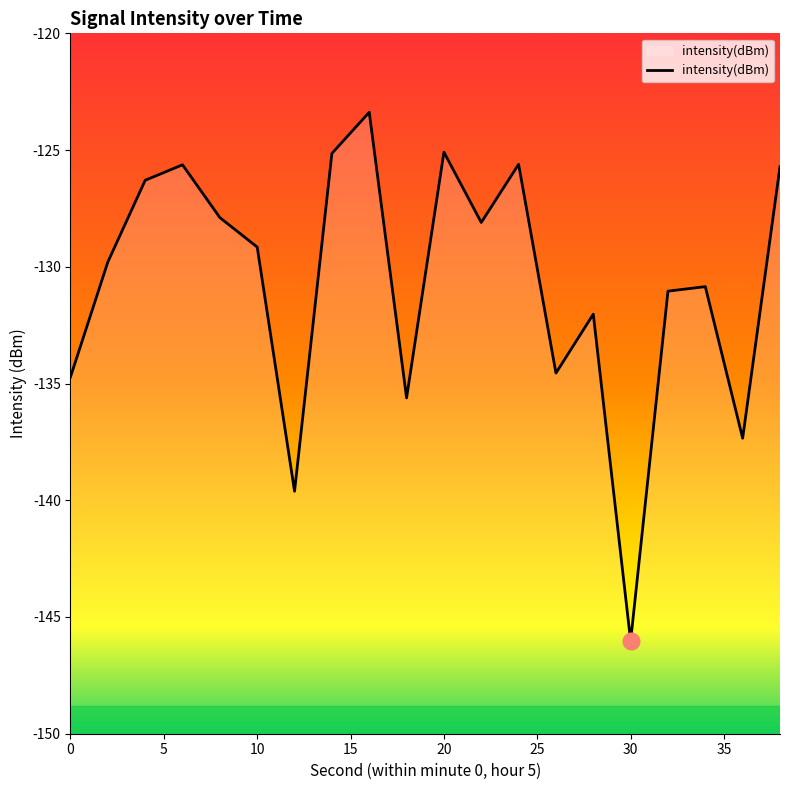

Rank the categories by value from lowest to highest.

30, 12, 36, 18, 0, 26, 28, 32, 34, 2, 10, 22, 8, 4, 38, 6, 24, 14, 20, 16